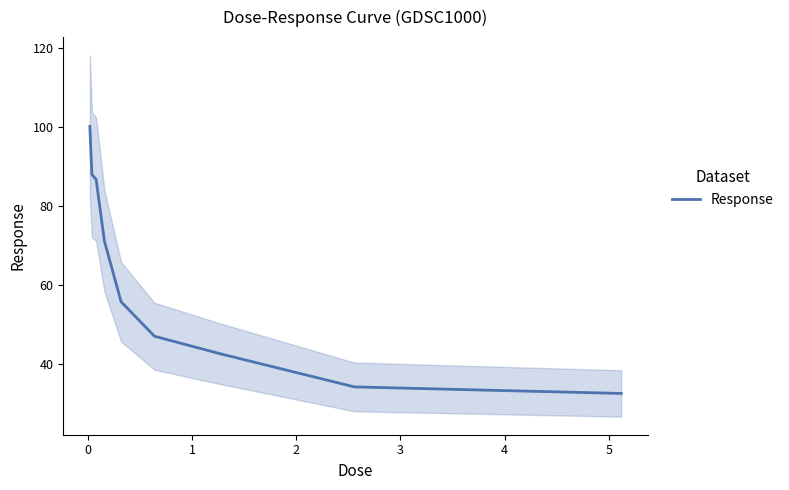

The value at 2 is 98.5. True or false?

False